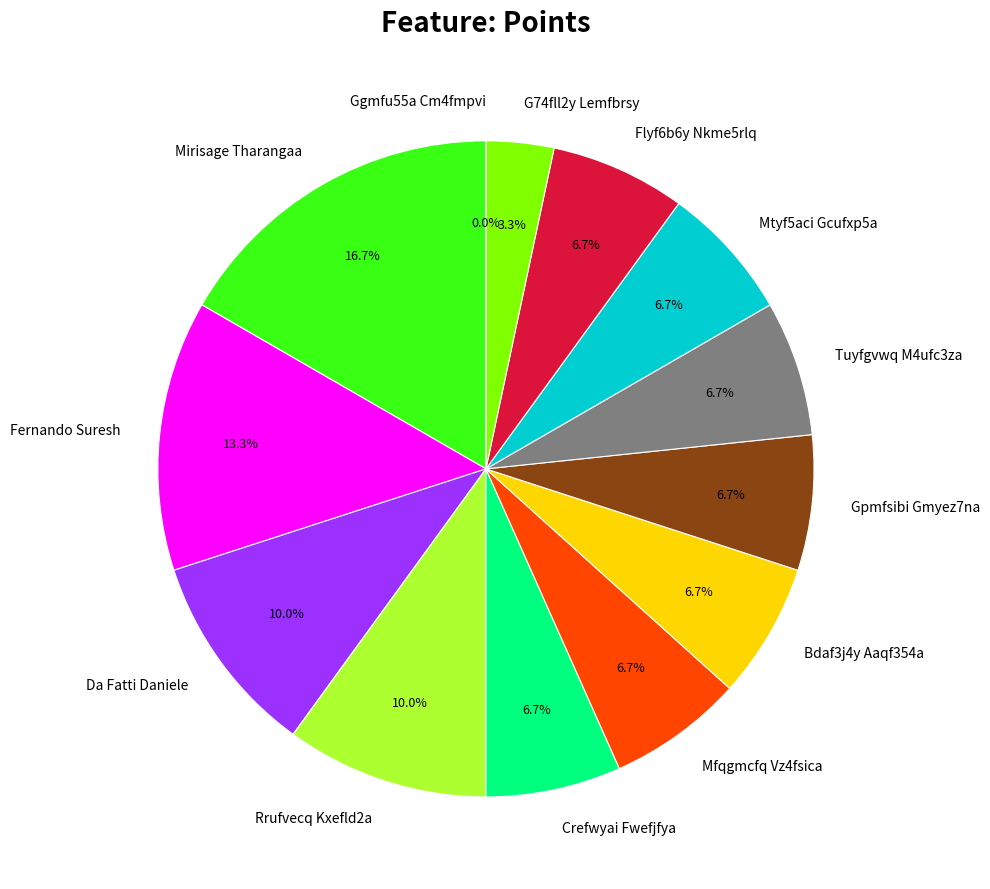

How many slices are in this pie chart?

13